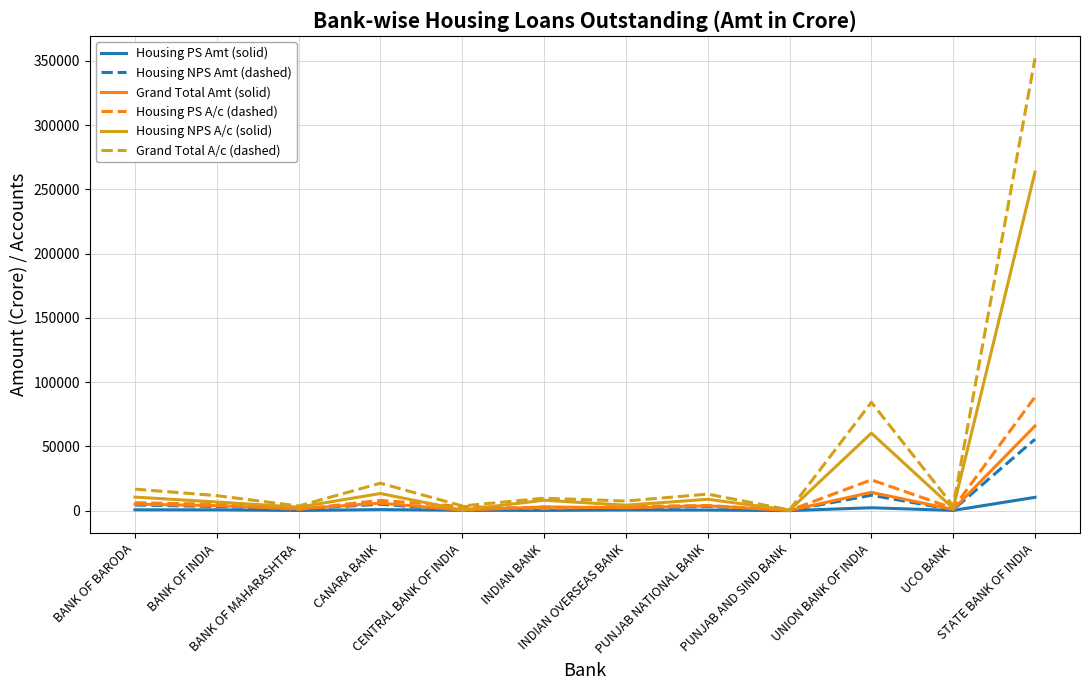

Which series has the largest range (max minus min)?

Grand Total A/c (dashed)